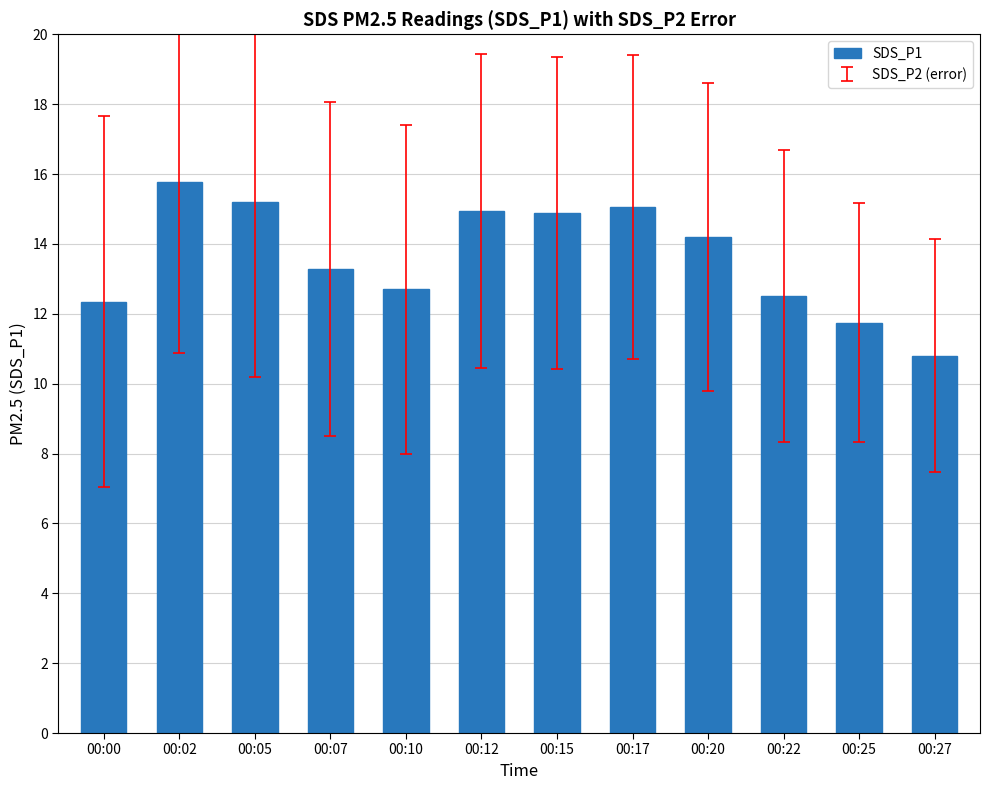

What is the greatest value displayed?

15.8